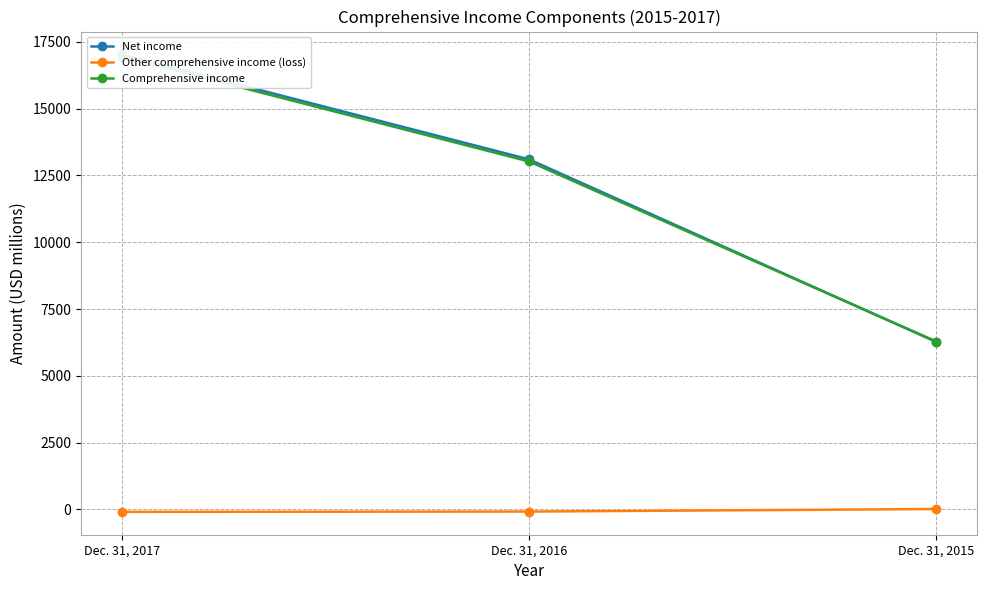

At which category does the chart reach its peak across all series?

Dec. 31, 2017